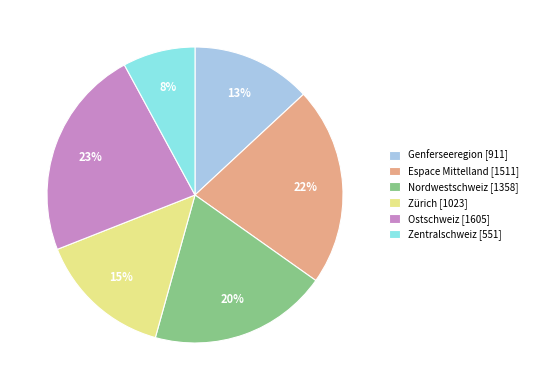

Do Zürich and Ostschweiz together represent more than half of the pie?

No